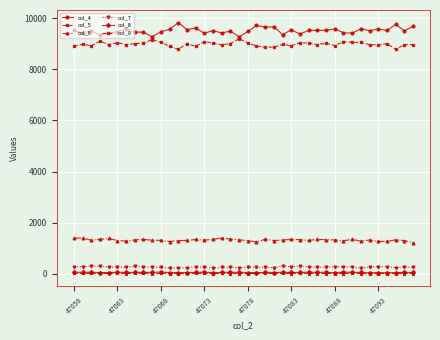

True or false: col_5 and col_9 intersect in this chart.

False